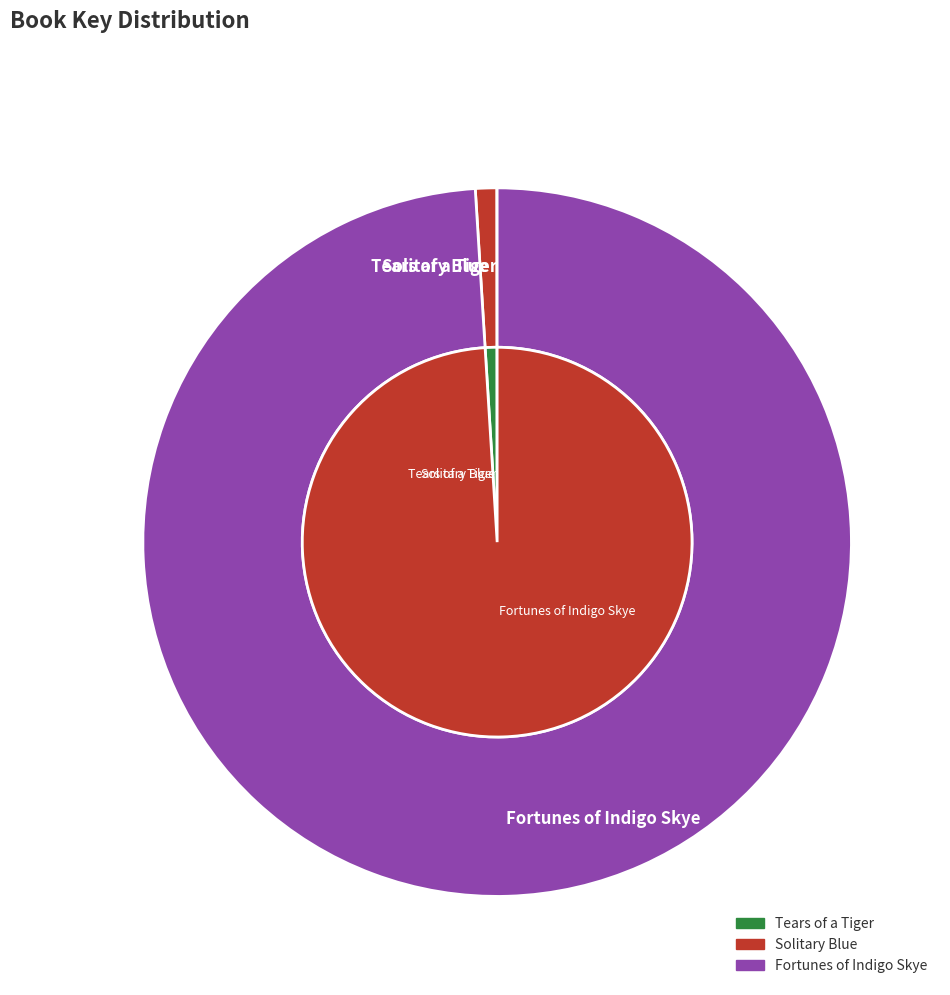

What is the largest slice in the pie chart?

Fortunes of Indigo Skye